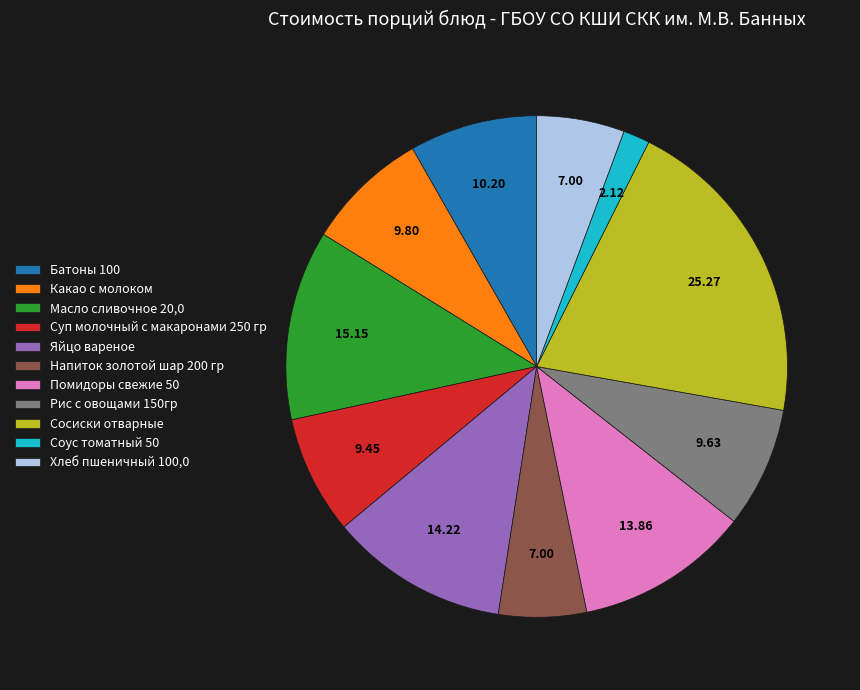

True or false: Сосиски отварные accounts for 11% of the total.

False